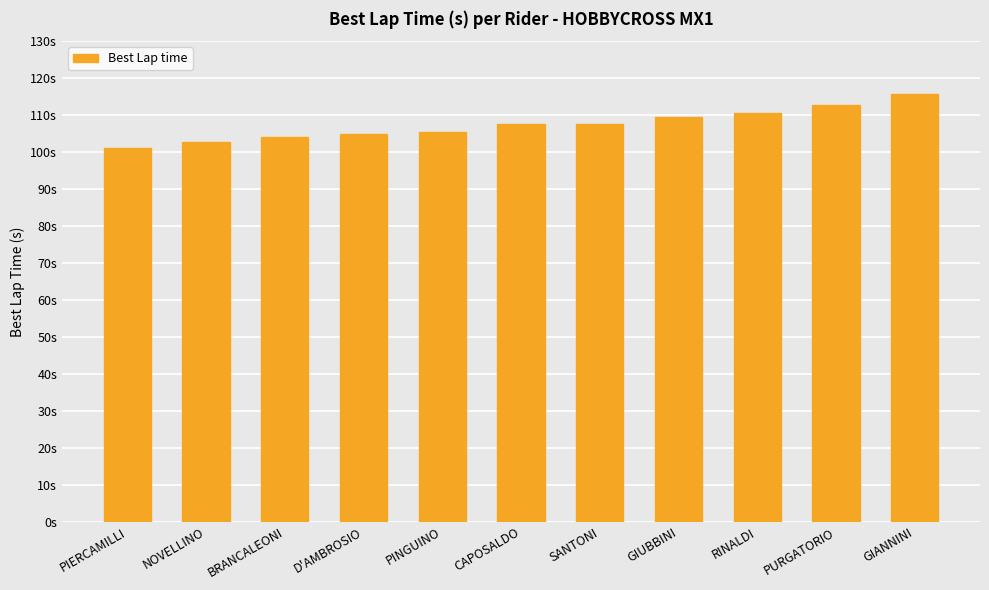

Are the bars horizontal?

No